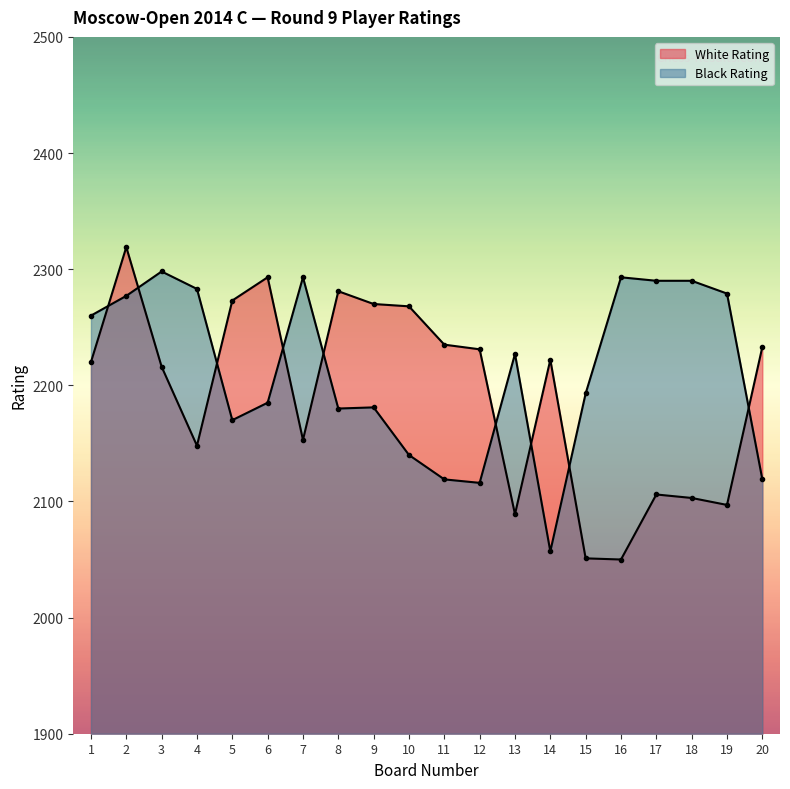

What is the value of the Black Rating point at the 2nd from the left?

2277